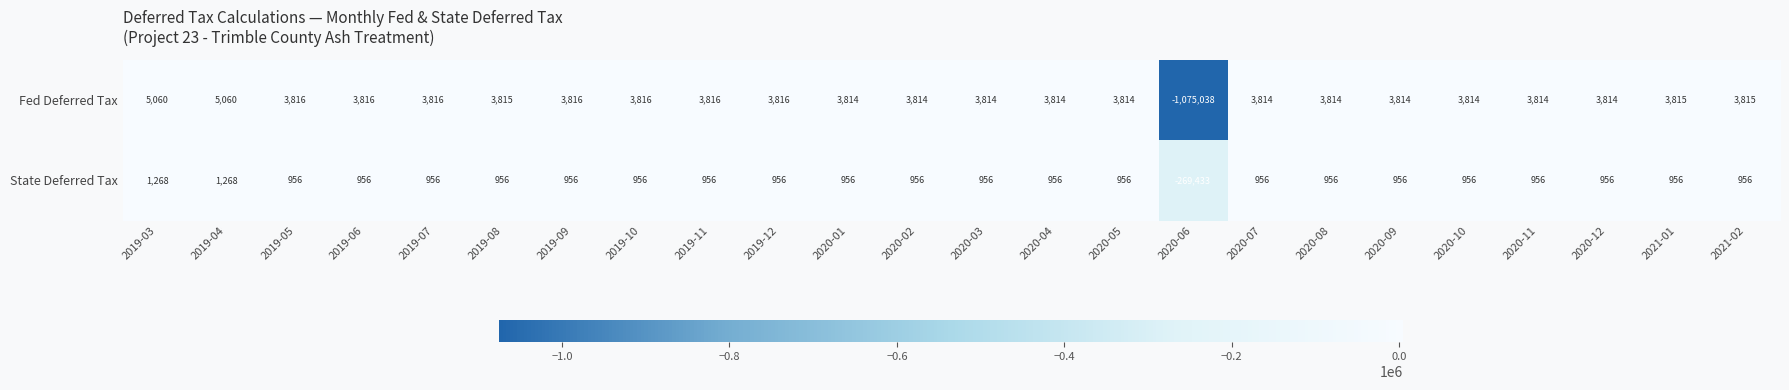

What is the smallest value displayed?

-1075038